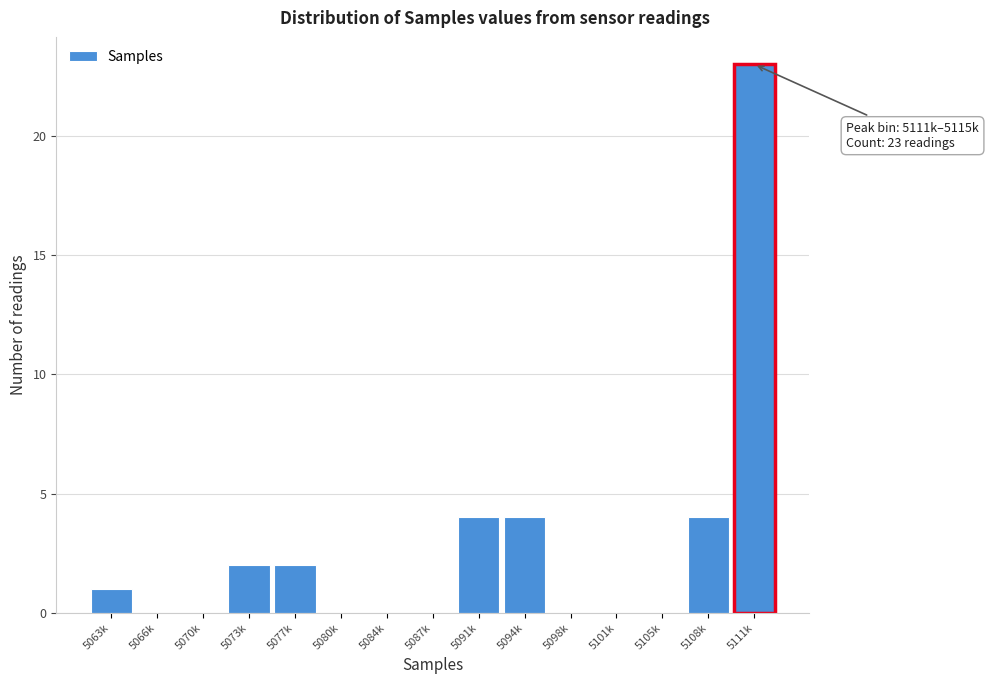

Reading left to right, transcribe all the data shown in this chart.

5063k=1	5066k=0	5070k=0	5073k=2	5077k=2	5080k=0	5084k=0	5087k=0	5091k=4	5094k=4	5098k=0	5101k=0	5105k=0	5108k=4	5111k=23